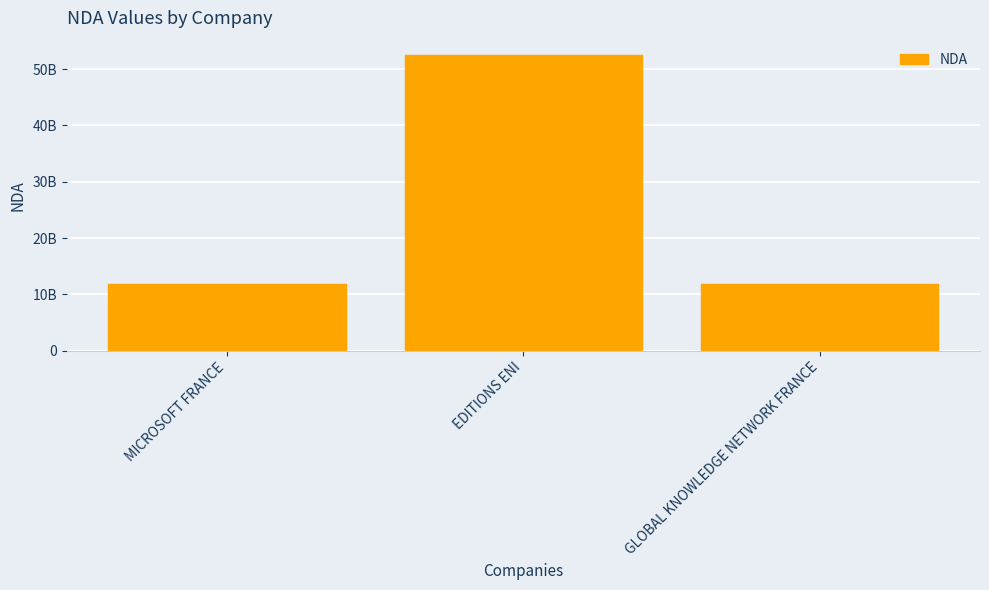

What is the value of the 3rd bar from the left?

11921586292